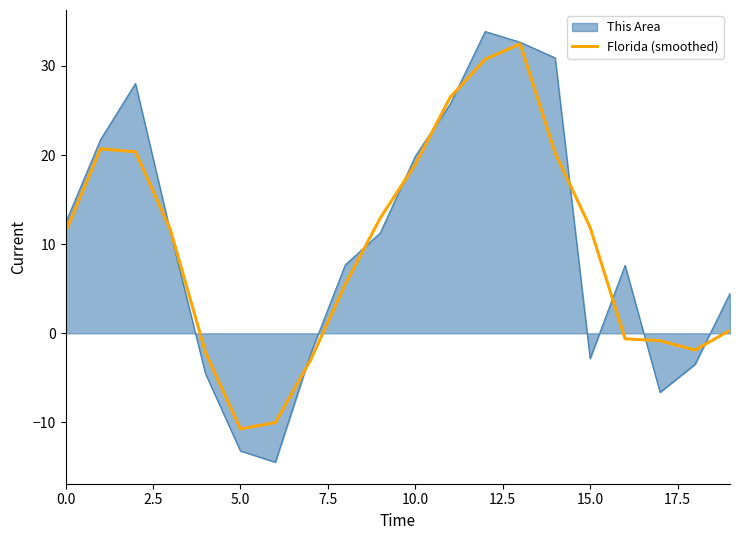

Which series has the widest spread of values?

This Area